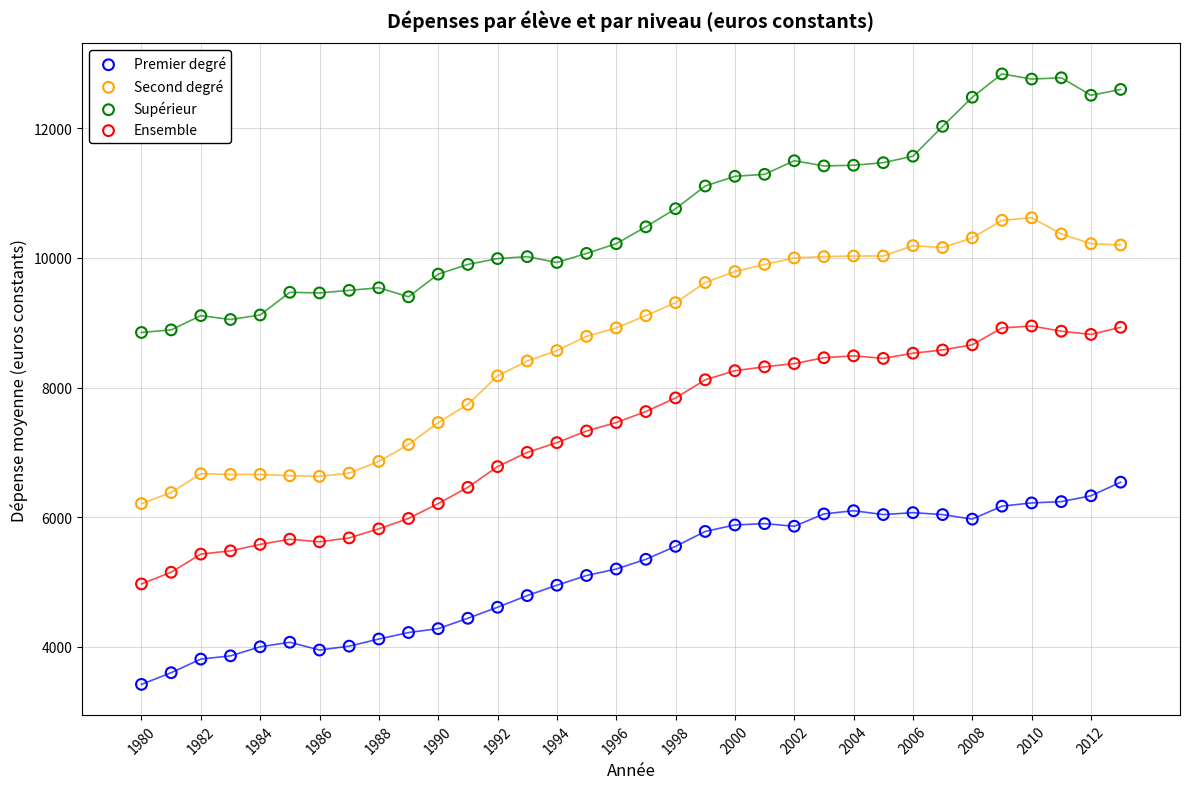

Which series contains the highest Y value?

Supérieur